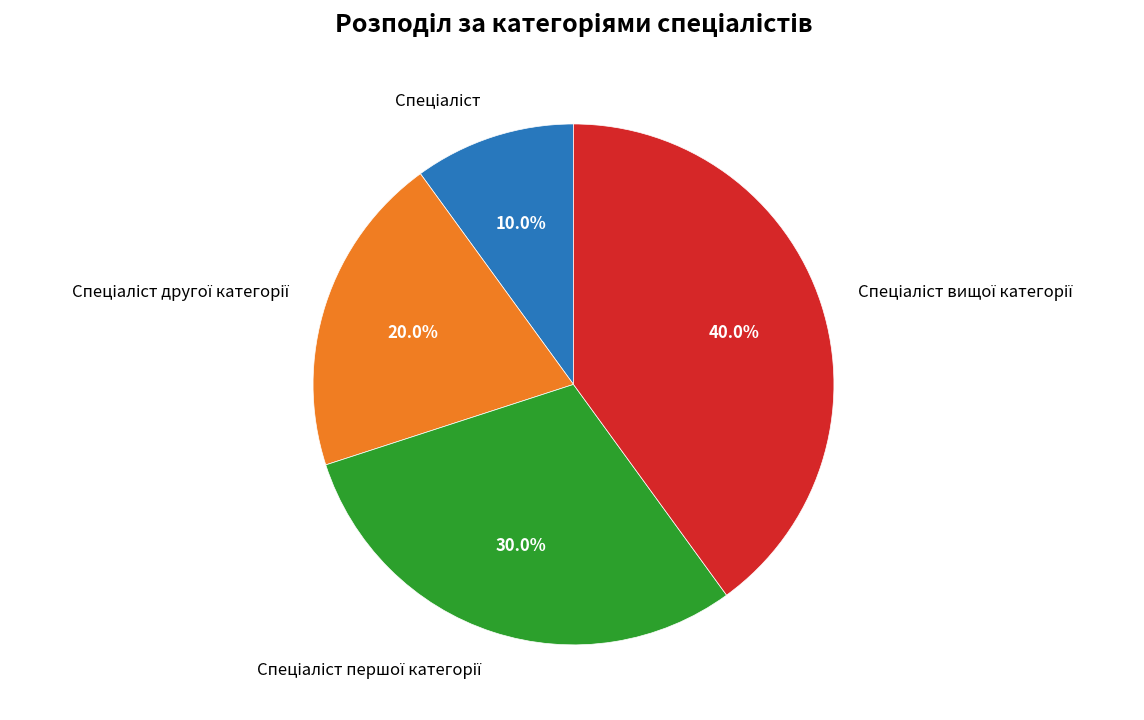

To the nearest percent, what is the difference between the largest and smallest slice percentages?

30%